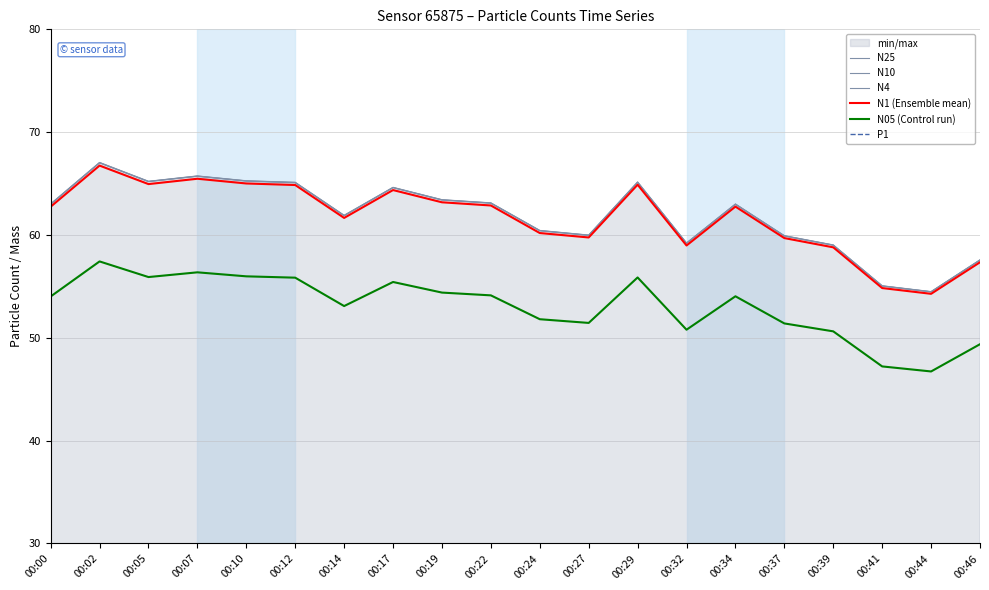

What is the difference between the N05 (Control run) values at 00:00 and 00:05?

1.9